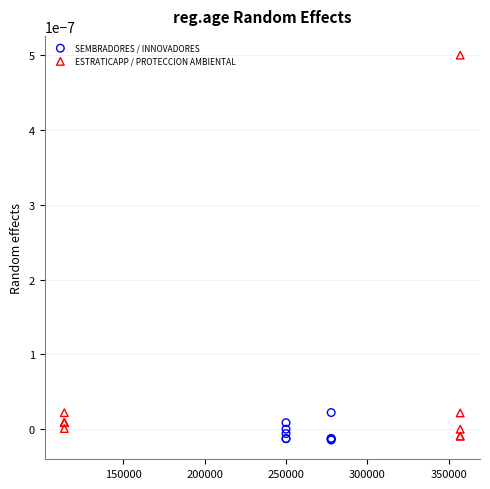

Which series has the widest spread of Y values?

ESTRATICAPP / PROTECCION AMBIENTAL